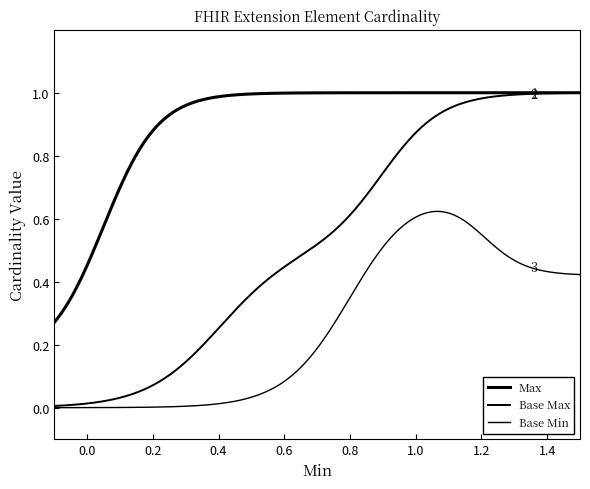

How many lines are shown in the chart?

3